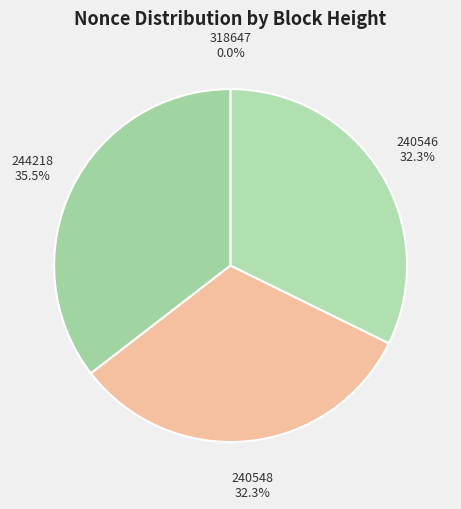

What percentage do 240546 and 240548 together represent?

64.5%